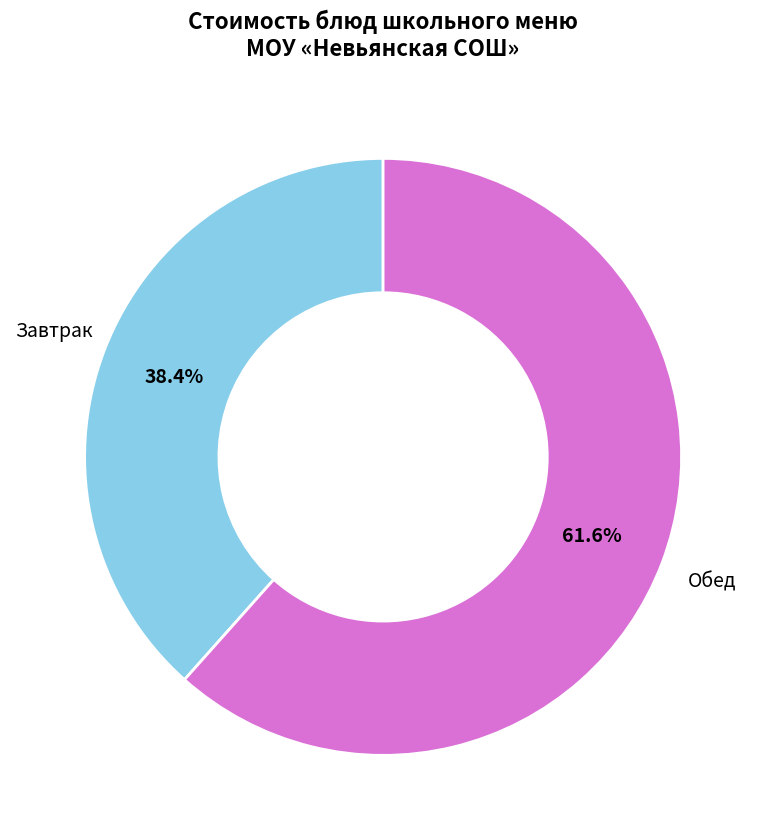

To the nearest percent, what is the average slice percentage?

50%